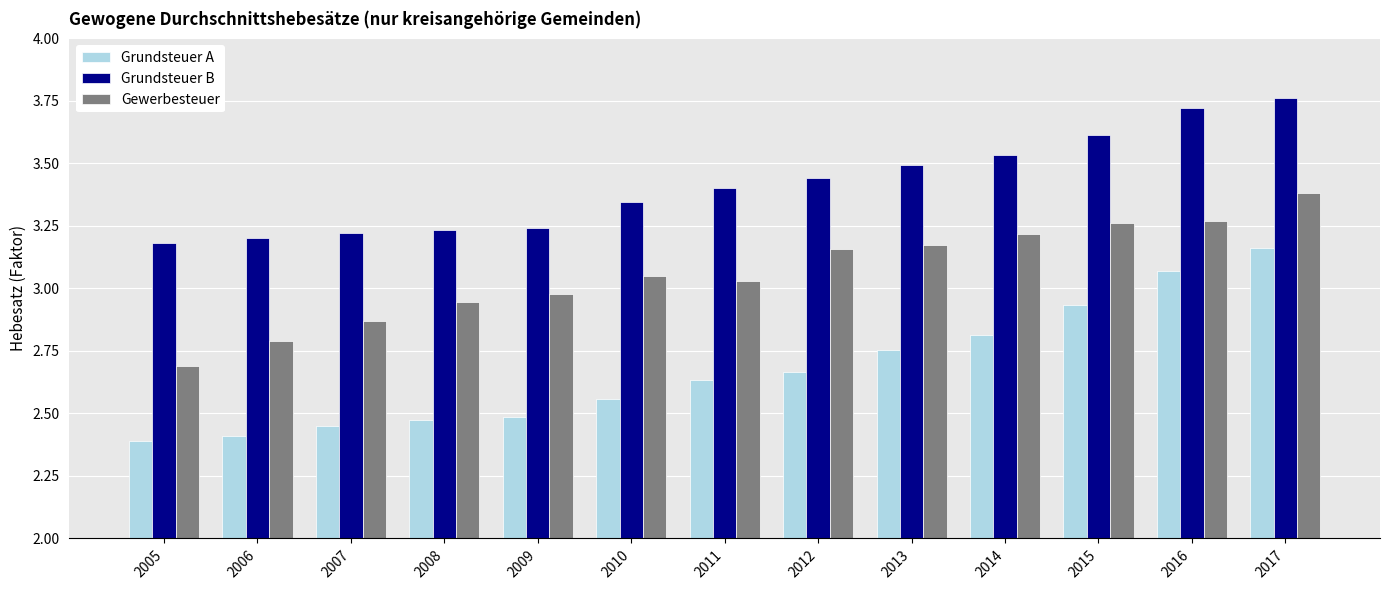

Is the value of Grundsteuer A at 2017 greater than the value of Gewerbesteuer at 2014?

No